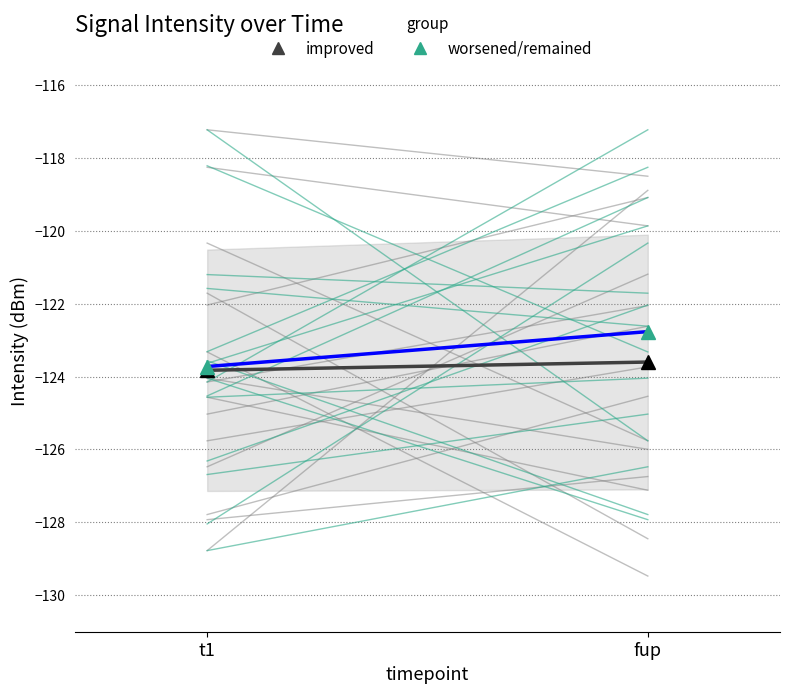

Rank the categories by improved value from lowest to highest.

t1, fup